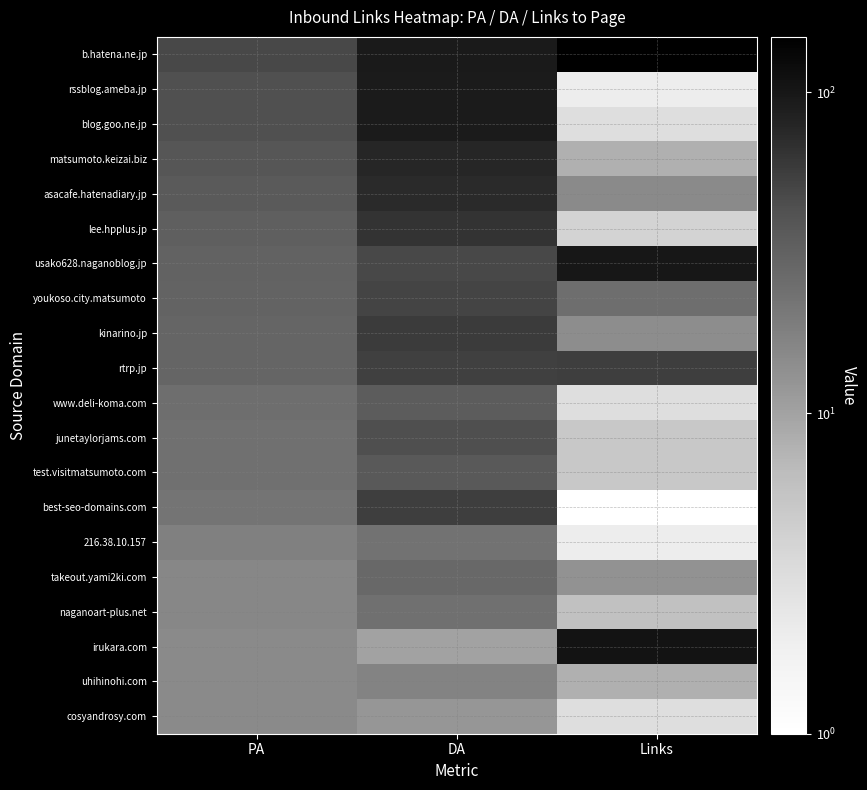

At which category is the sum across all series the highest?

DA